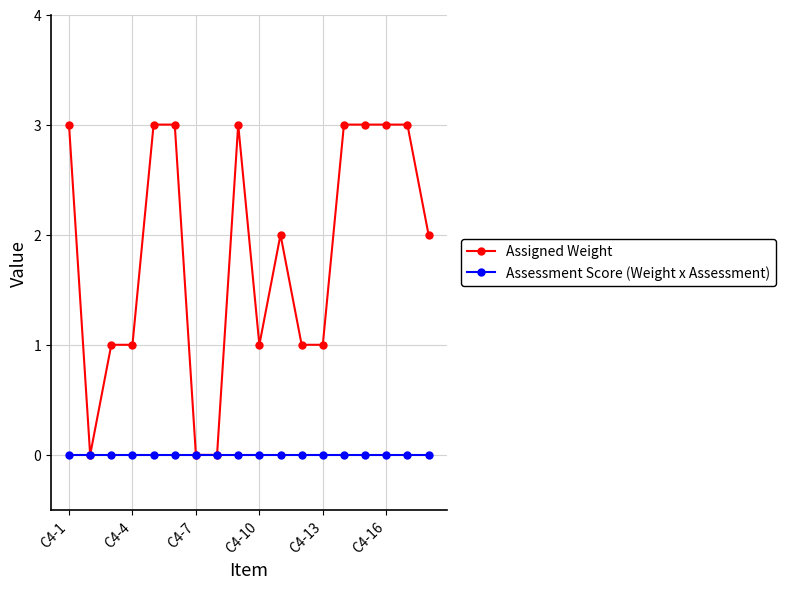

List the series in order of their peak value, lowest first.

Assessment Score (Weight x Assessment), Assigned Weight